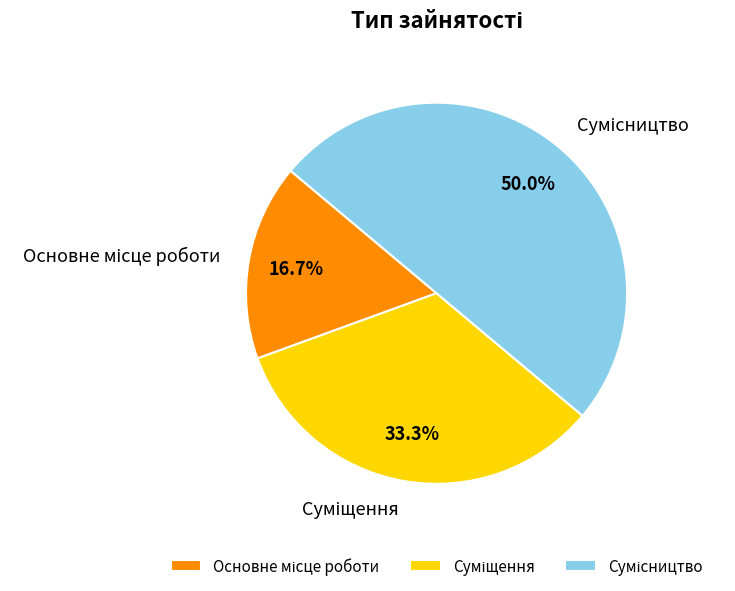

How many slices are in this pie chart?

3